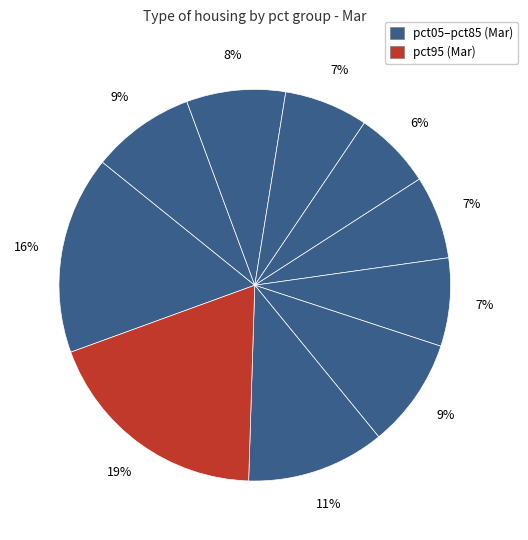

How many segments does this pie chart have?

10